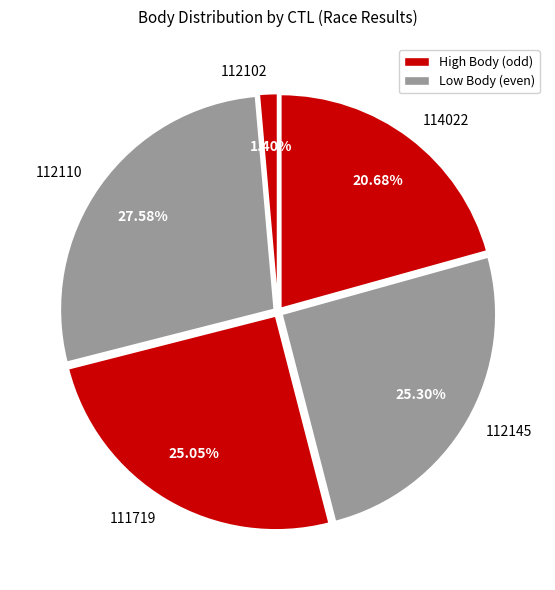

Which slice is the largest?

112110